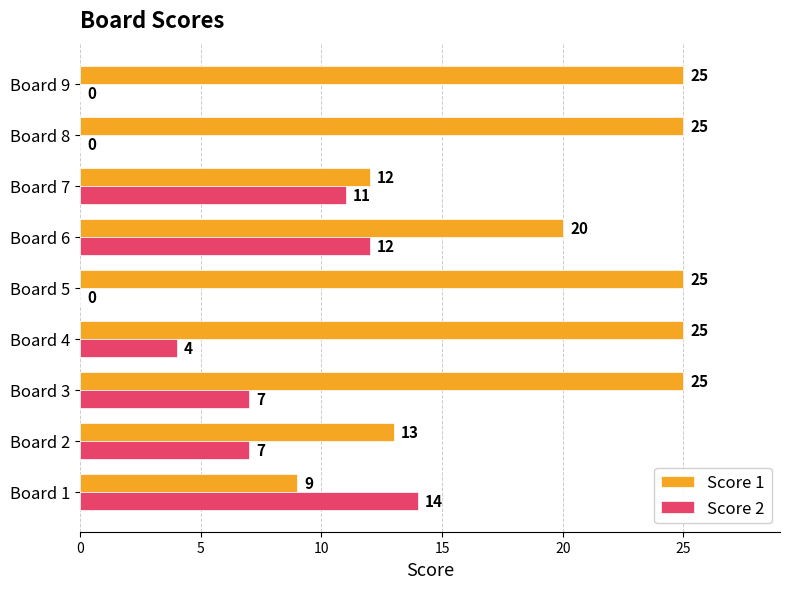

Which series changed the most between Board 1 and Board 8?

Score 1